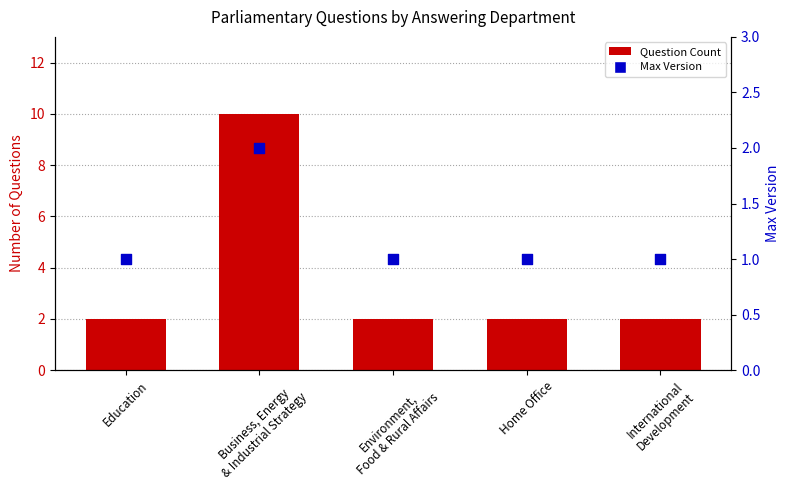

What is the total value across all series at Education?

3